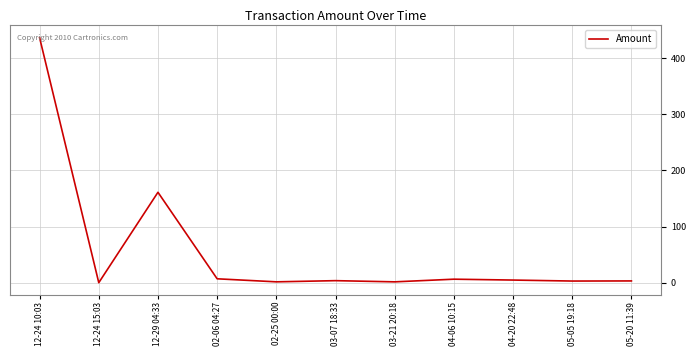

What is the approximate value at 02-25 00:00?

1.5